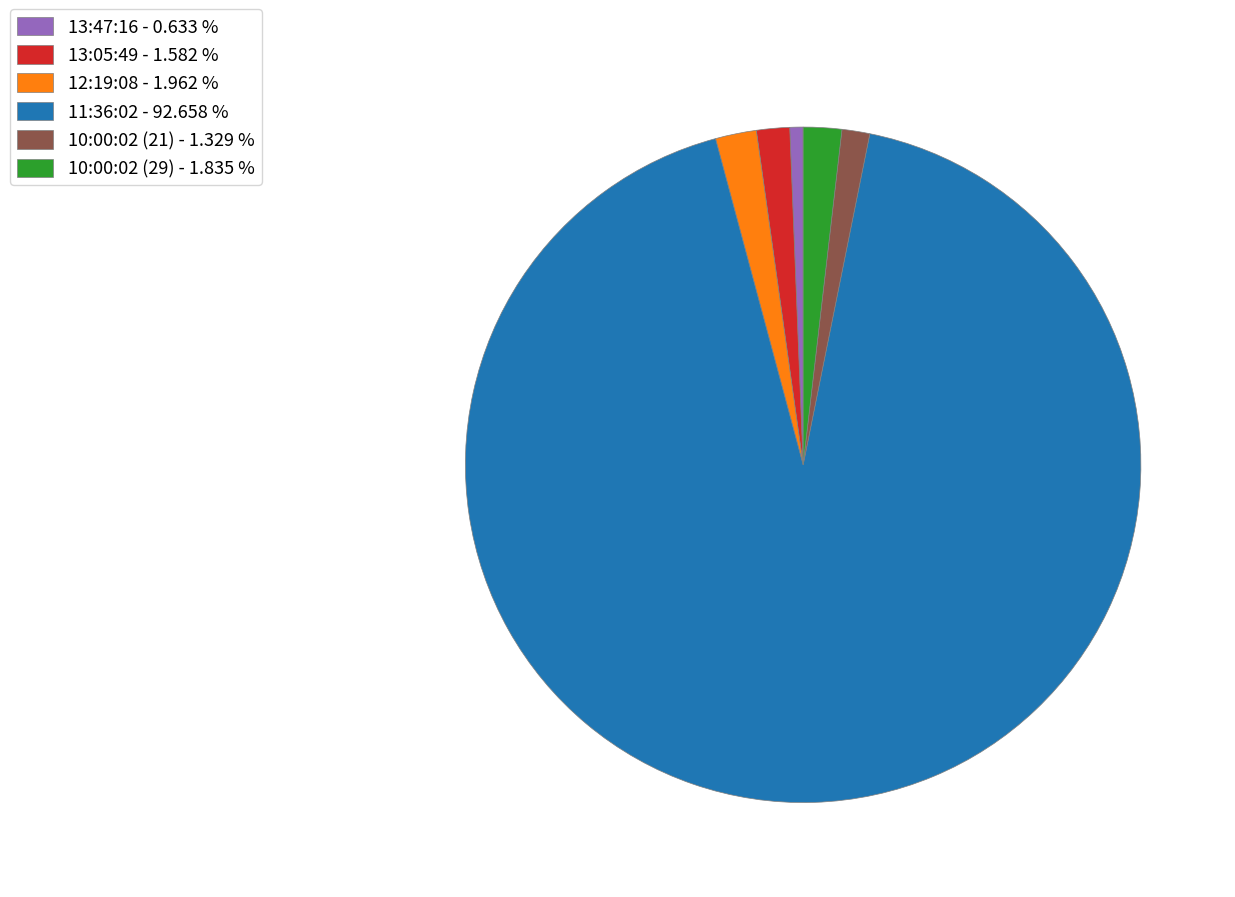

Is 11:36:02 - 92.658 % the majority of the pie?

Yes